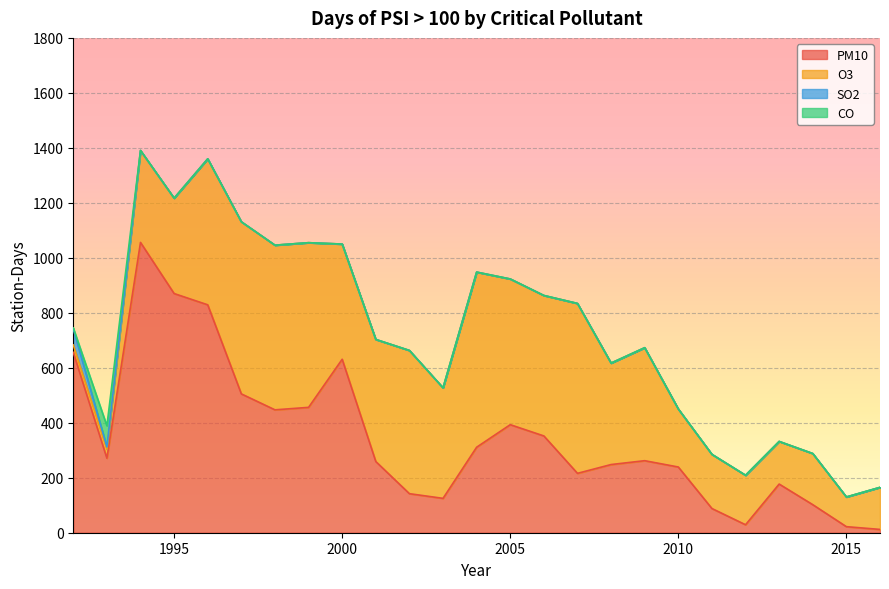

The value of CO at 1993 is 77. True or false?

True